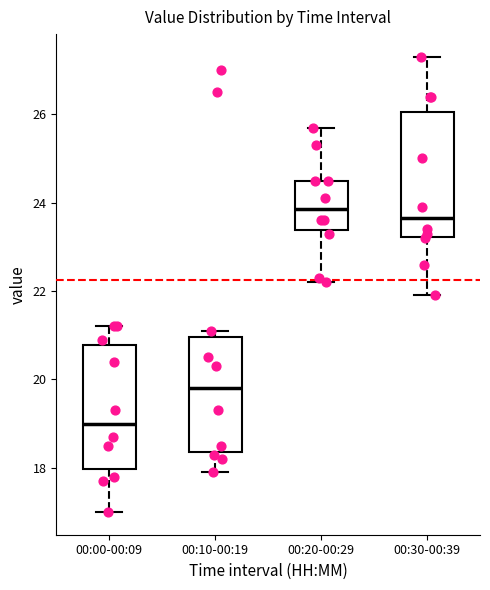

Reading left to right, transcribe this box plot: for each box, give where its median line is, the range the box spans, and where its two whiskers end, as read against the y-axis. The values are not printed on the chart, so give them approximately, as read against the axis.

00:00-00:09: median 19.0, box 18.0 to 20.8, whiskers 17.0 to 21.2
00:10-00:19: median 19.8, box 18.4 to 21.0, whiskers 18.0 to 21.2
00:20-00:29: median 23.8, box 23.4 to 24.6, whiskers 22.2 to 25.8
00:30-00:39: median 23.6, box 23.2 to 26.0, whiskers 22.0 to 27.4